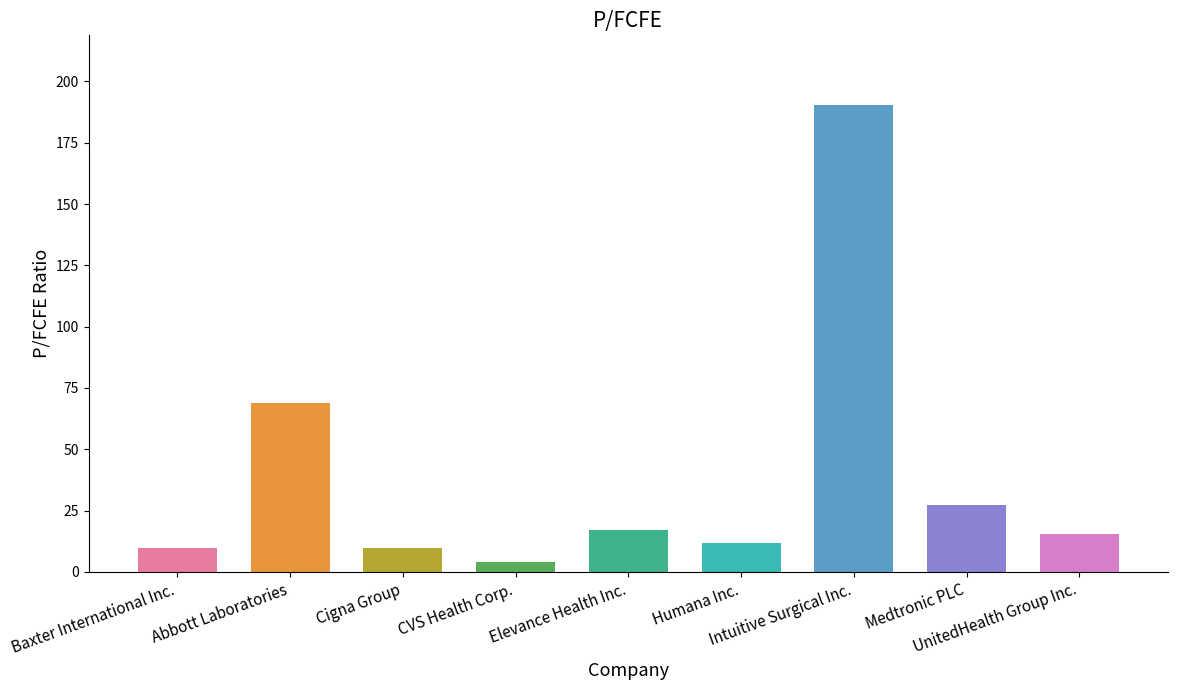

What is the smallest value displayed?

4.1